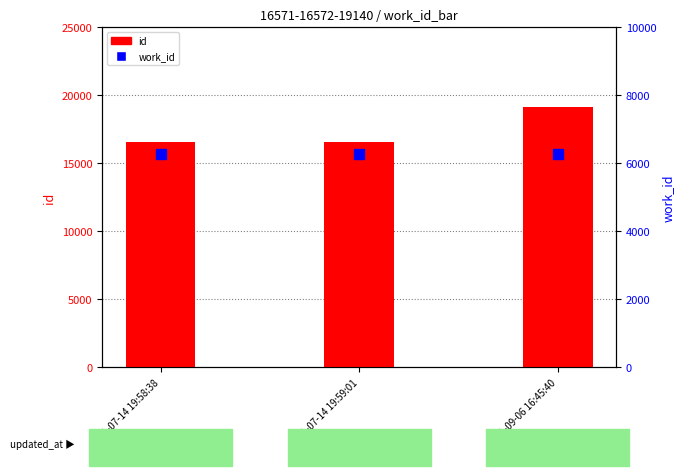

Which series has the largest total across all categories?

id